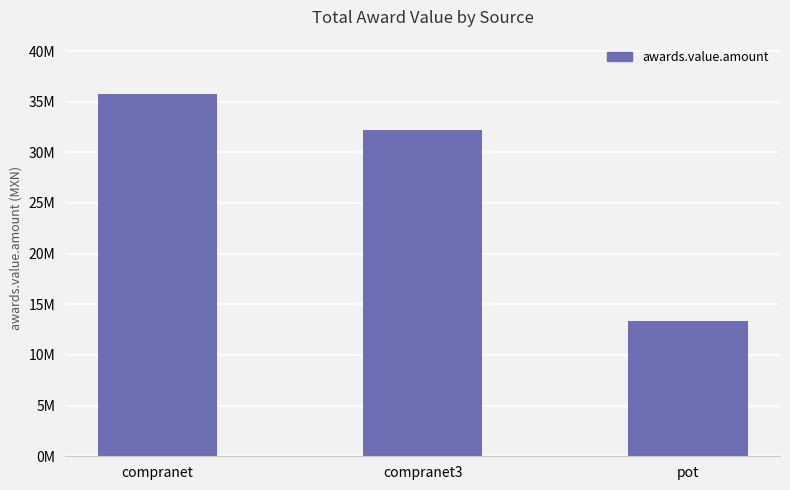

Reading left to right, what are all the values shown in this chart?

compranet=35755681.7	compranet3=32217131.5	pot=13373414.5